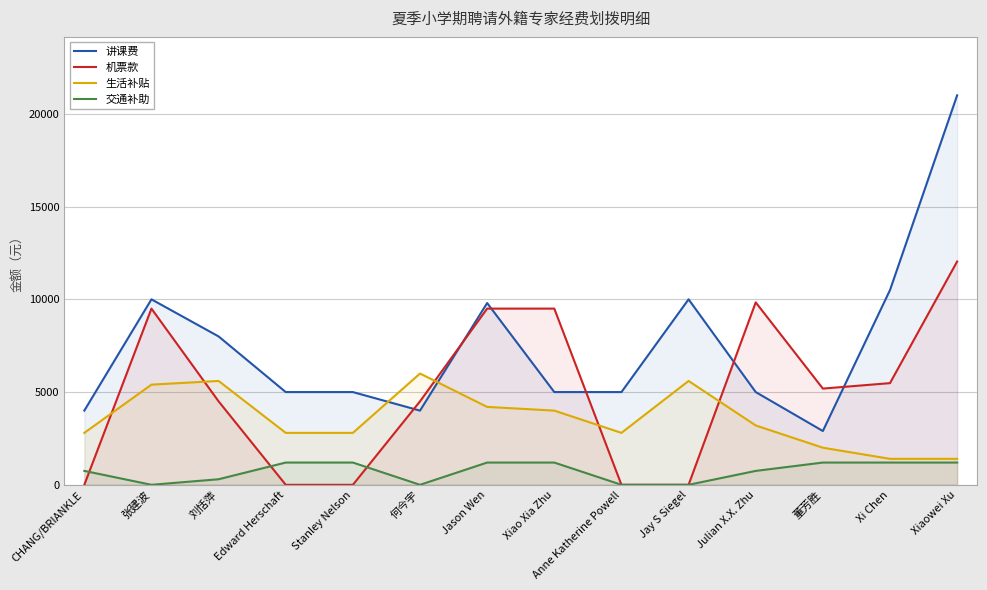

Does the chart display data point markers on the line(s)?

No